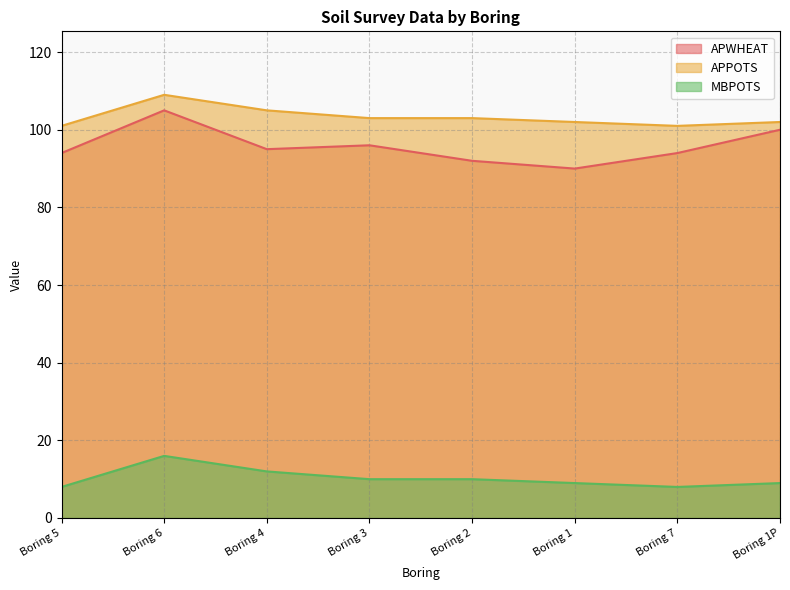

How many data points does each series have?

8